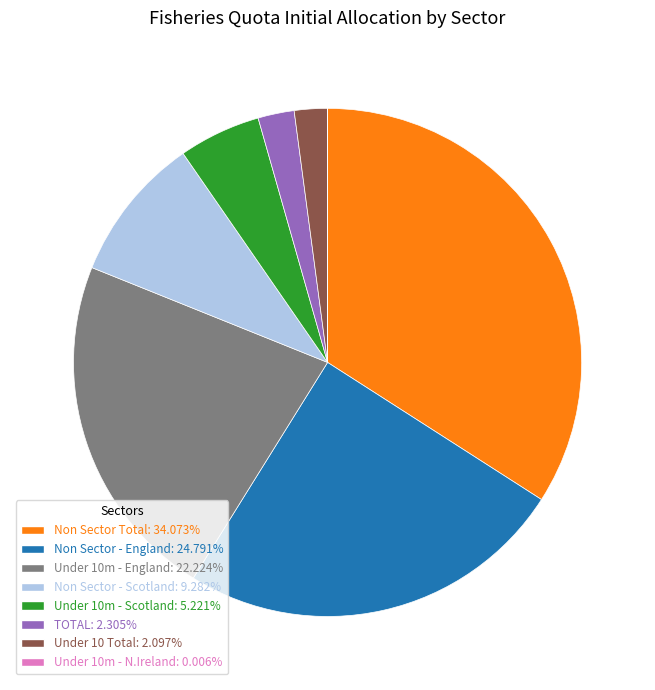

Approximately how many times larger is the value at Under 10m - England: 22.224% compared to Non Sector - Scotland: 9.282%?

2.4